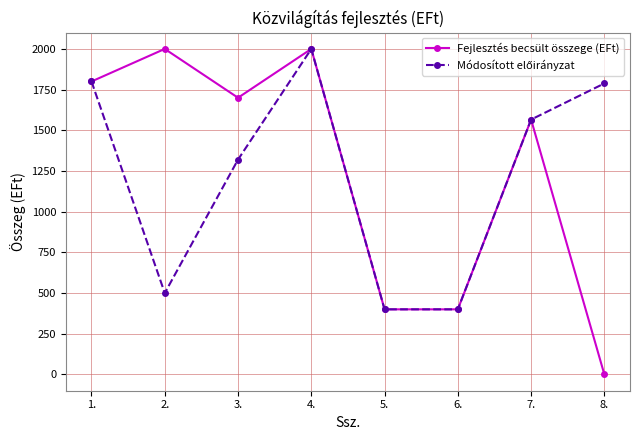

The value of Fejlesztés becsült összege (EFt) at 4. is 3325. True or false?

False